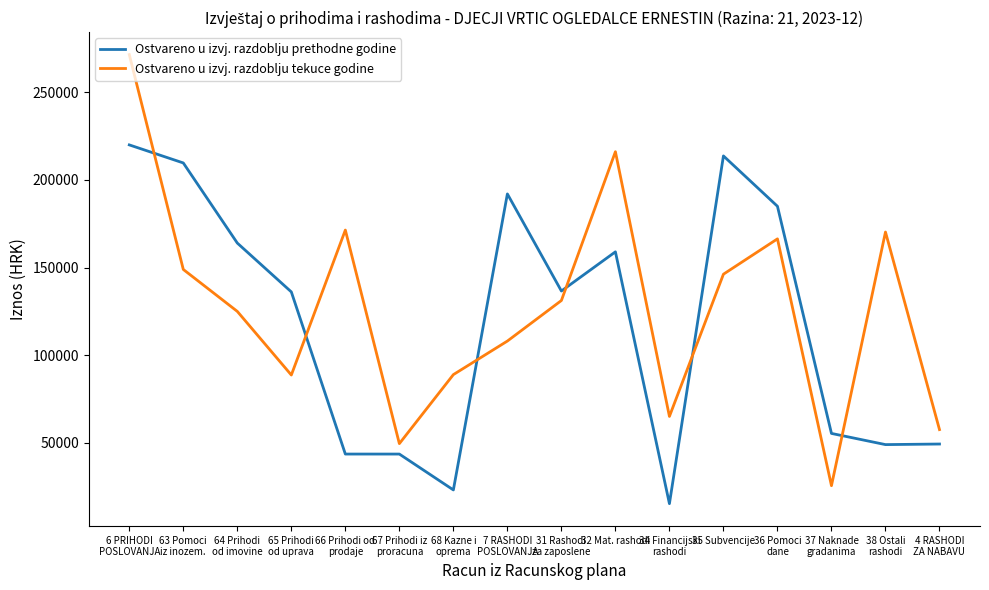

How many times do Ostvareno u izvj. razdoblju tekuce godine and Ostvareno u izvj. razdoblju prethodne godine cross each other?

6